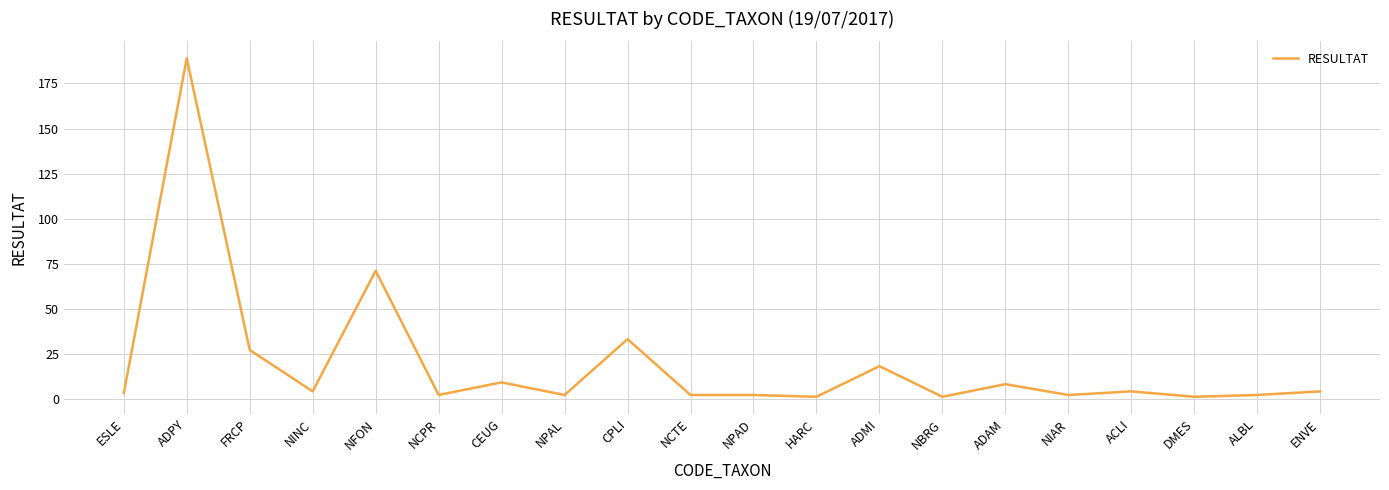

True or false: the data shows 4 at NINC.

True